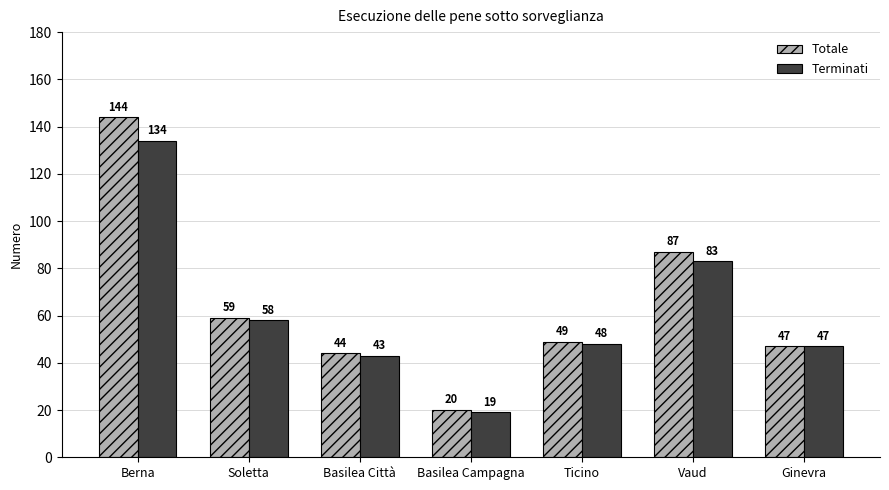

What is the difference between the Totale values at Berna and Ginevra?

97